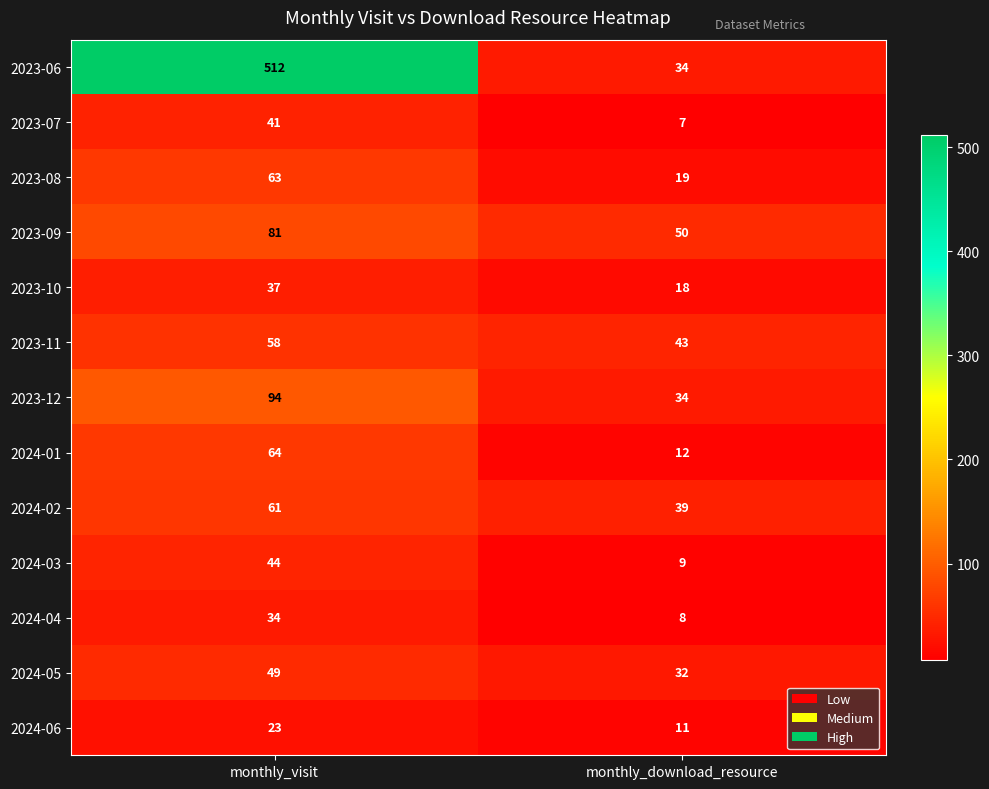

List the series in order of their peak value, highest first.

2023-06, 2023-12, 2023-09, 2024-01, 2023-08, 2024-02, 2023-11, 2024-05, 2024-03, 2023-07, 2023-10, 2024-04, 2024-06